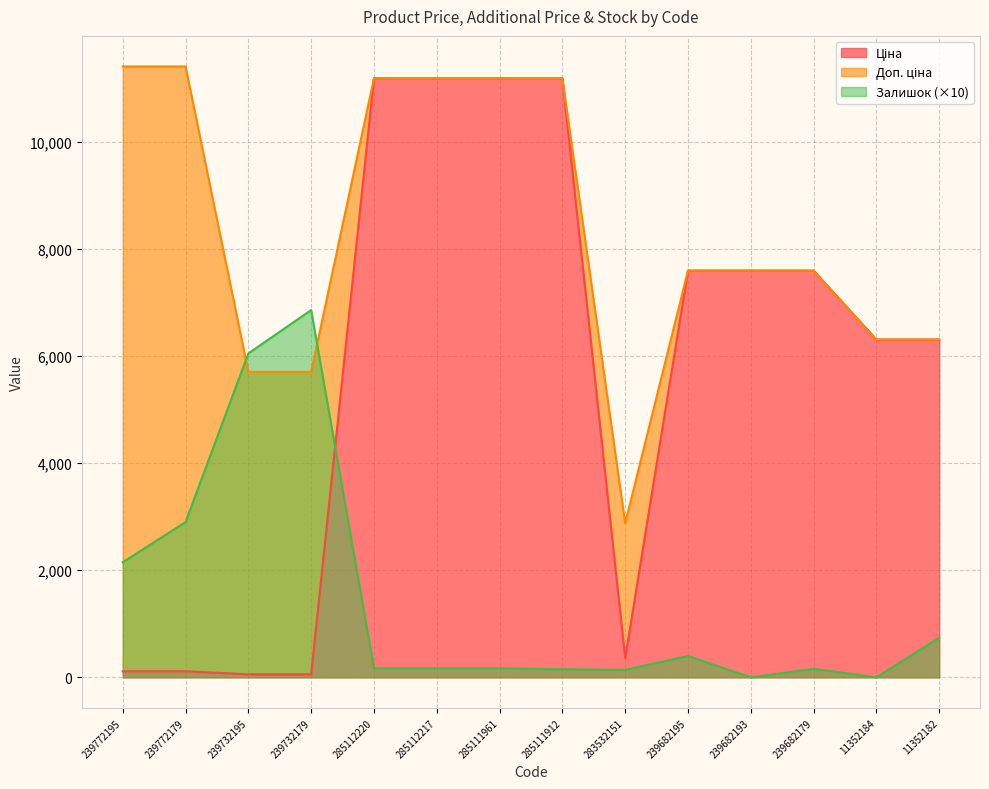

True or false: Ціна and Доп. ціна intersect in this chart.

False